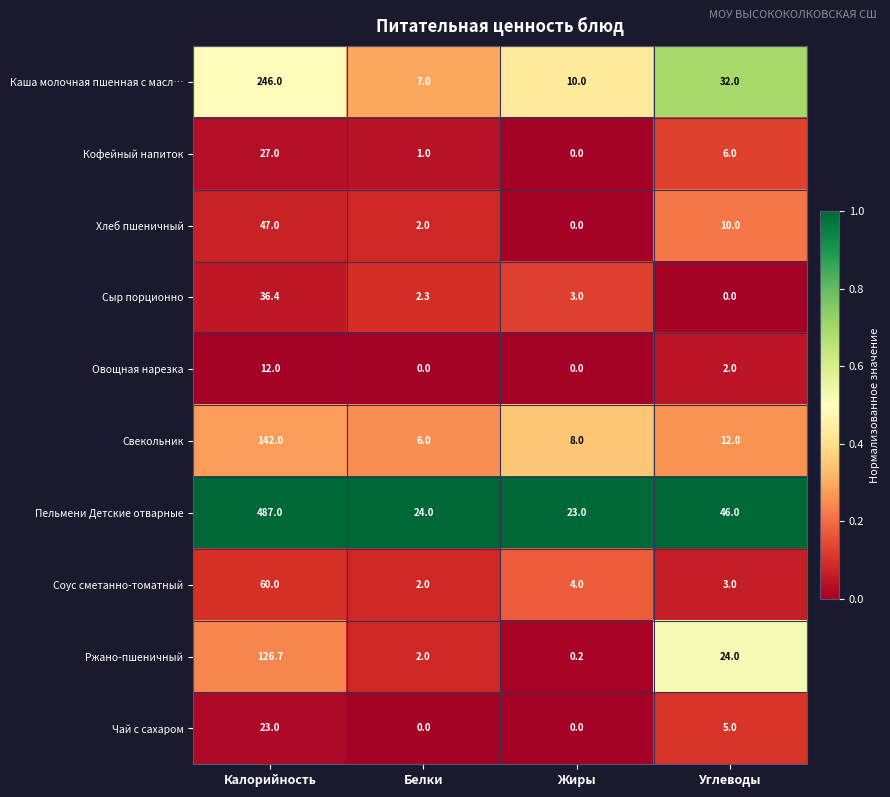

Which series has the widest spread of values?

Пельмени Детские отварные